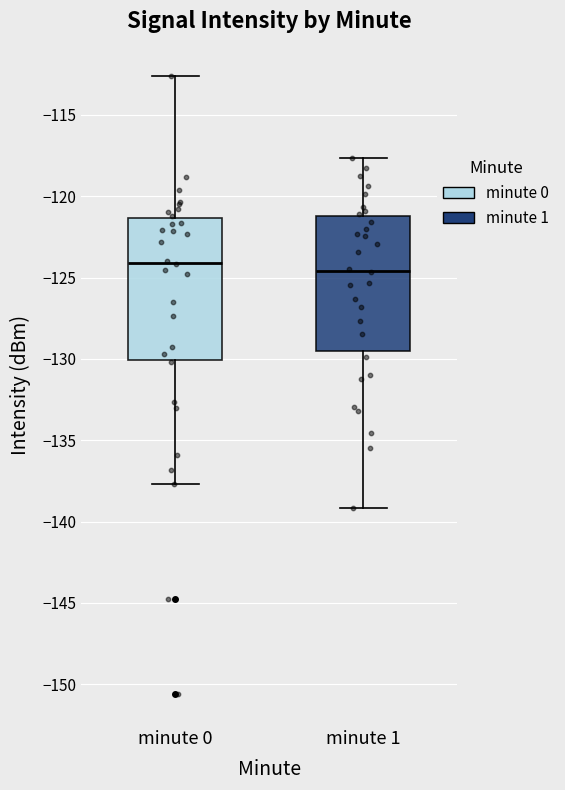

Reading left to right, read every box against the y-axis: the position of its median line, the range the box covers, and the ends of its whiskers. The values are not printed on the chart, so give them approximately, as read against the axis.

minute 0: median -124.0, box -130.0 to -121.5, whiskers -137.5 to -112.5
minute 1: median -124.5, box -129.5 to -121.0, whiskers -139.0 to -117.5